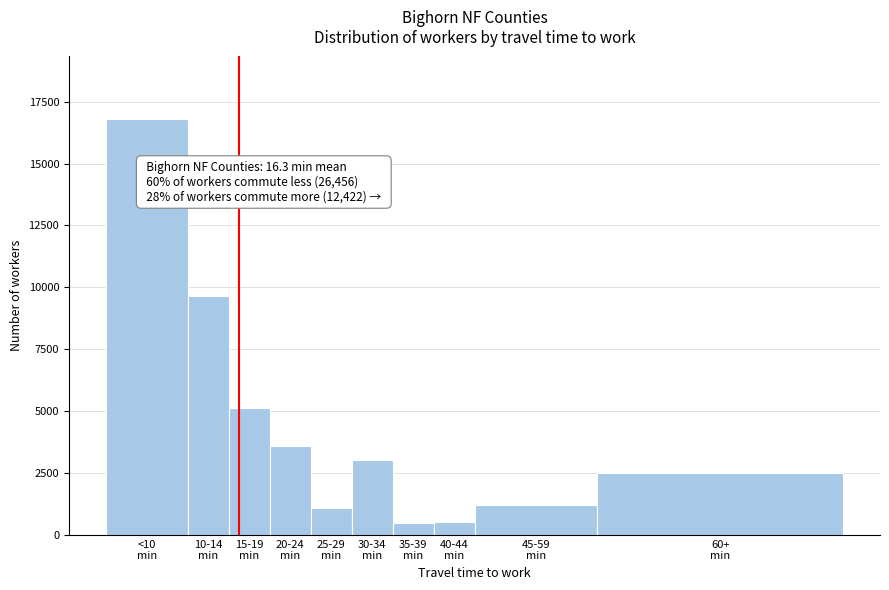

What is the greatest value displayed?

16802